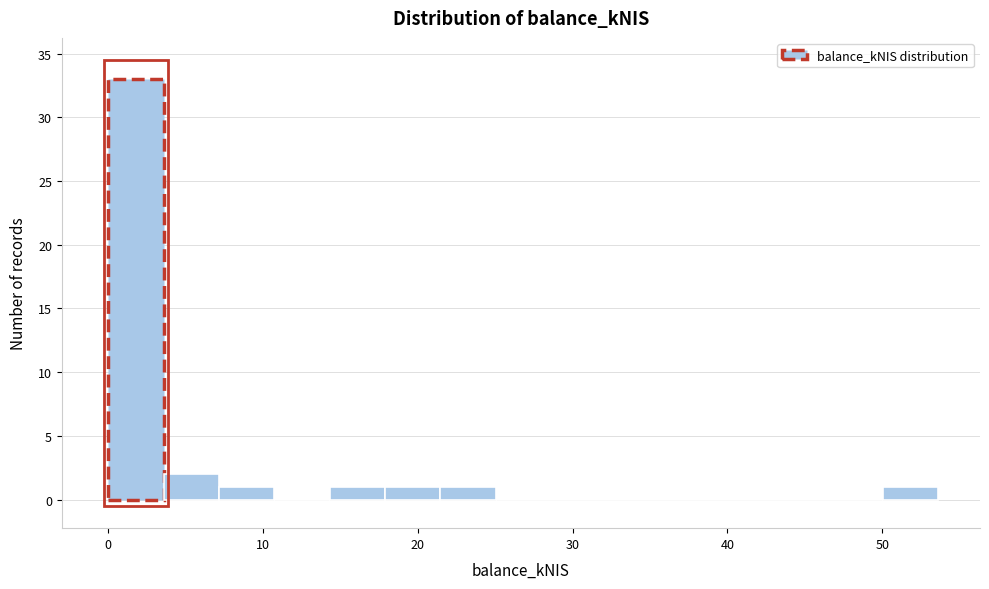

Around what value on the x-axis is the tallest bar? Give the approximate position of its centre, as read against the axis.

2